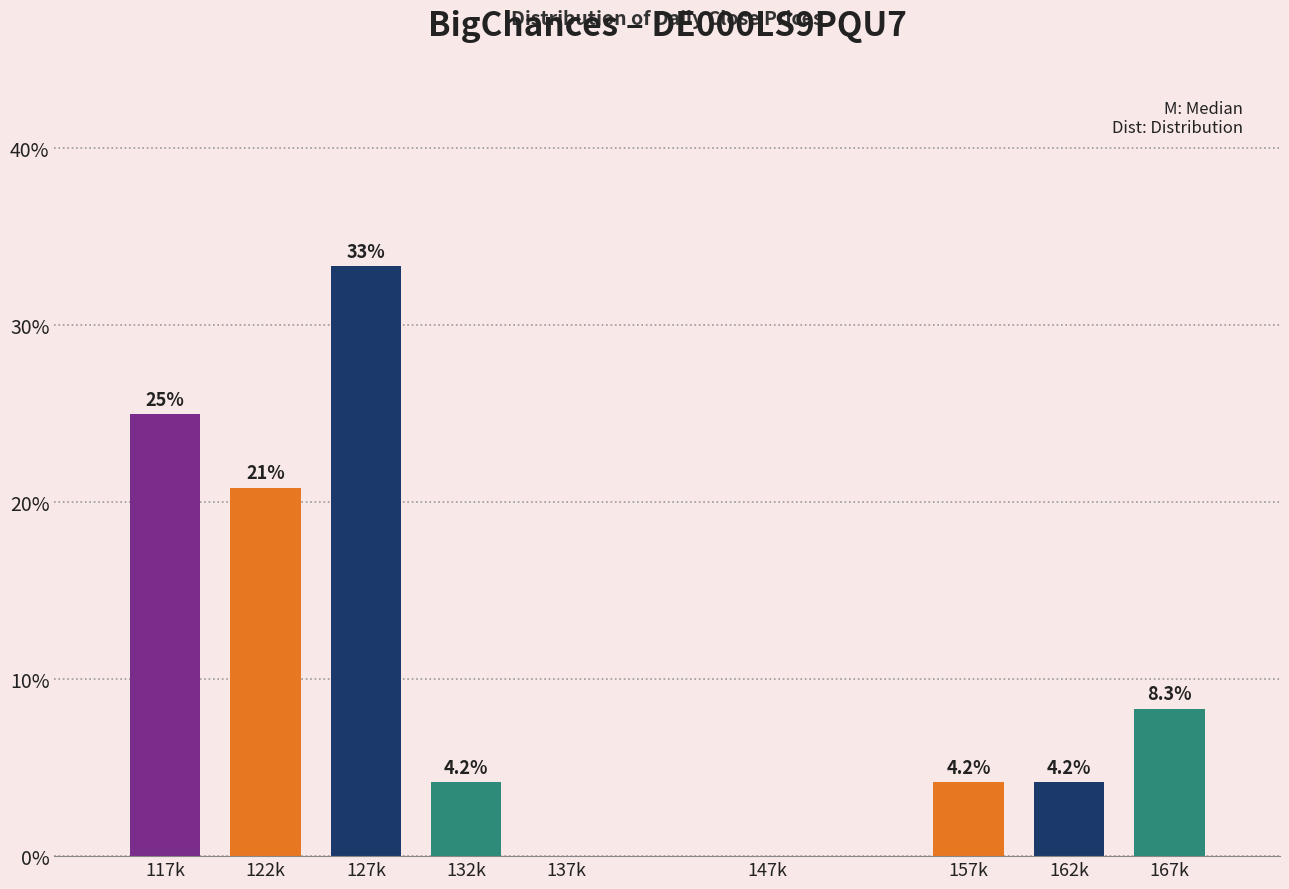

Reading right to left, extract all data points from this chart.

167k=8.3	162k=4.2	157k=4.2	147k=0.0	137k=0.0	132k=4.2	127k=33.3	122k=20.8	117k=25.0